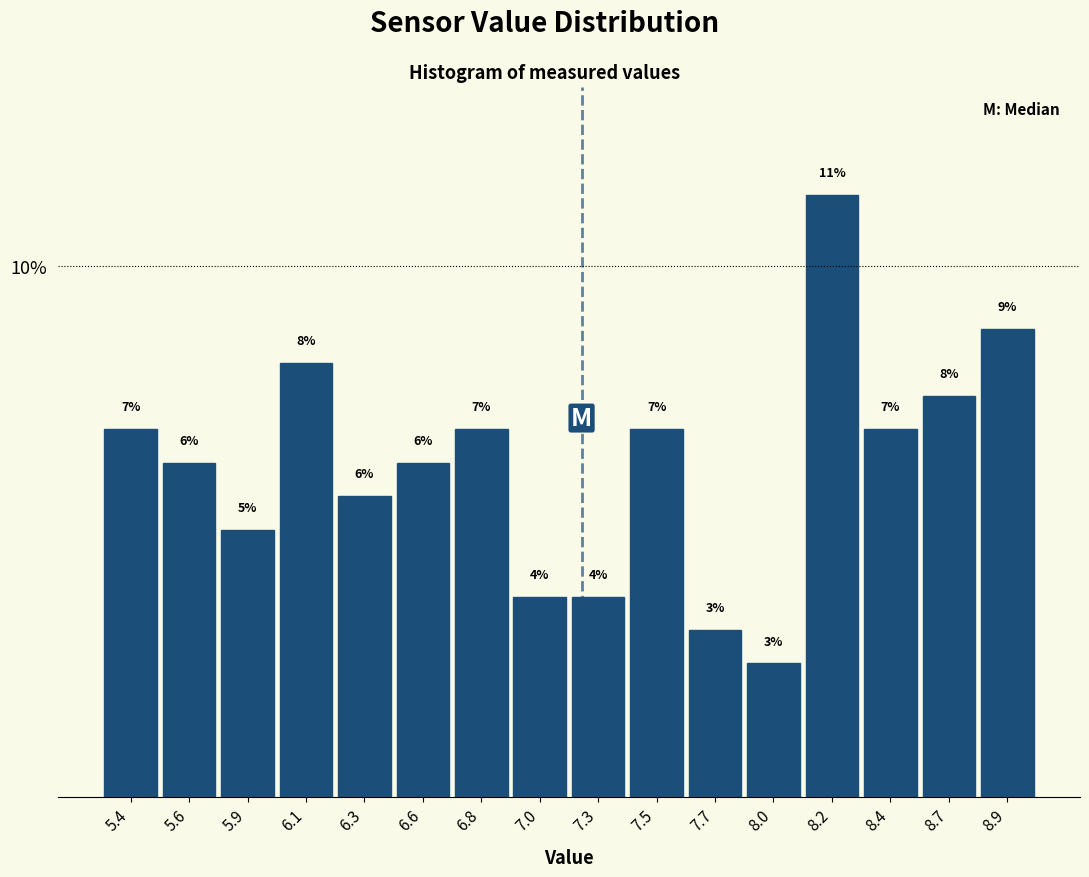

Does the chart contain any negative values?

No